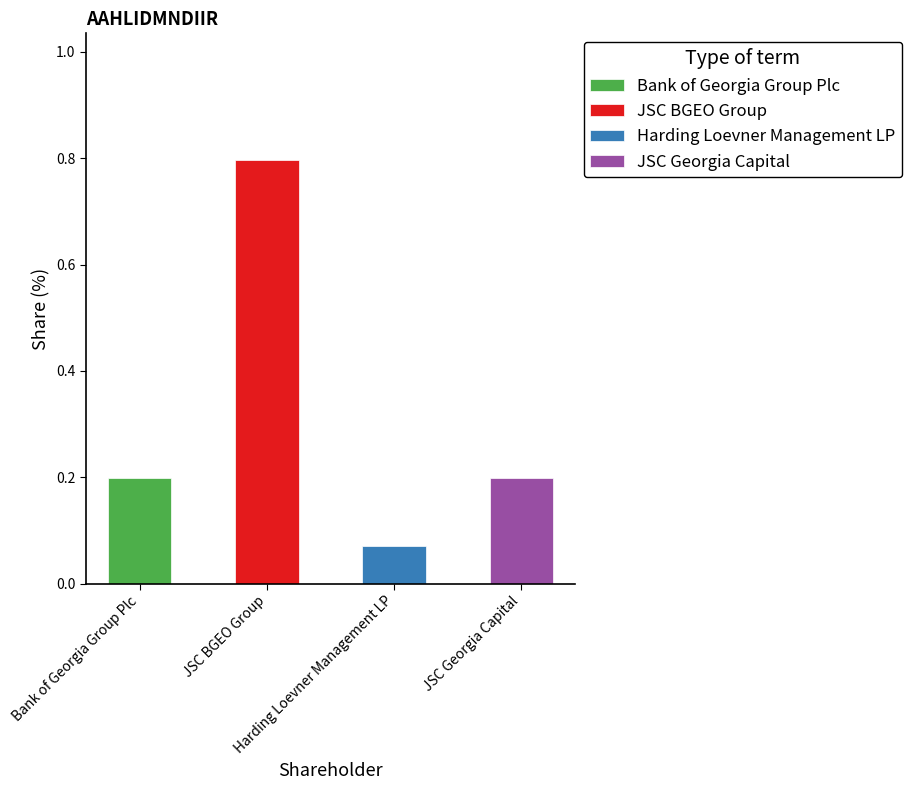

Which has a higher value, JSC Georgia Capital or Harding Loevner Management LP?

JSC Georgia Capital